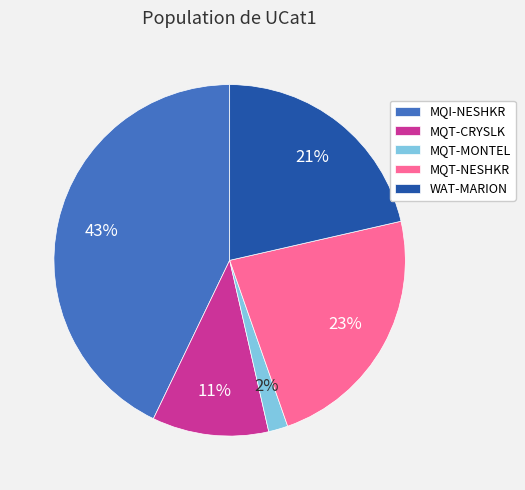

To the nearest percent, what is the average slice percentage?

20%